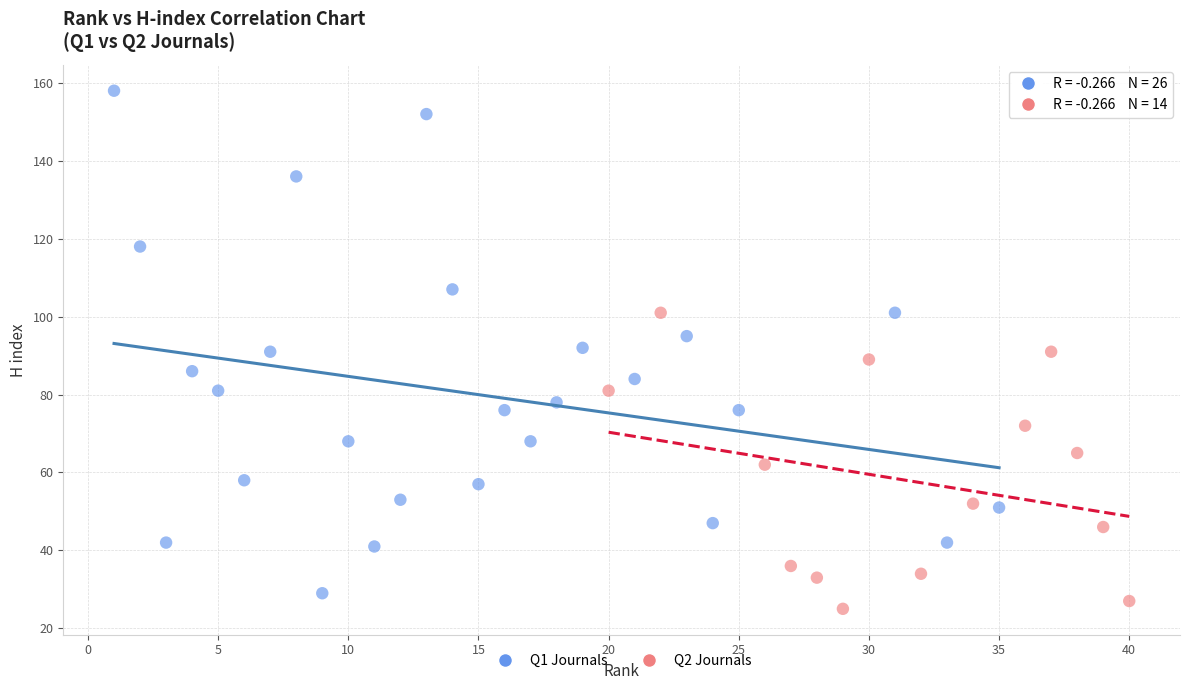

Which series contains the highest Y value?

Q1 Journals